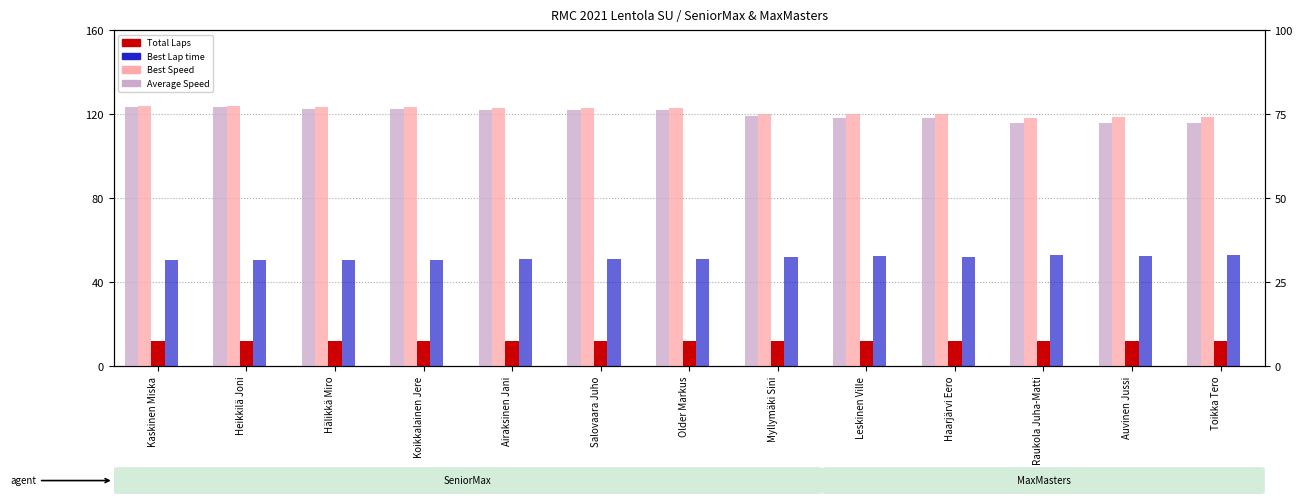

Between Kaskinen Miska and Leskinen Ville, which series saw the biggest shift?

Average Speed